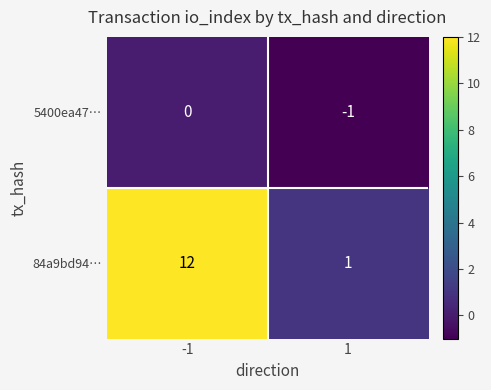

Which series has the largest range (max minus min)?

84a9bd94…